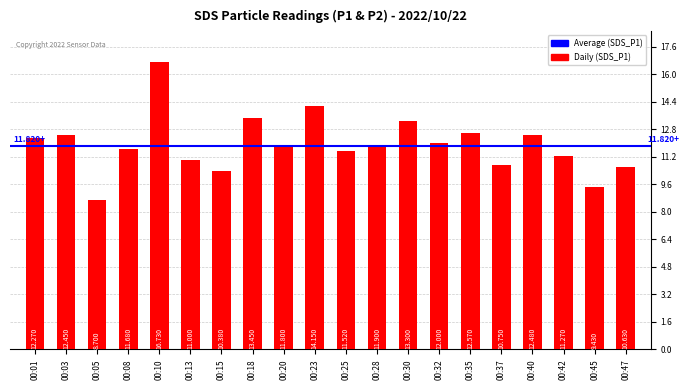

Does the chart contain any negative values?

No